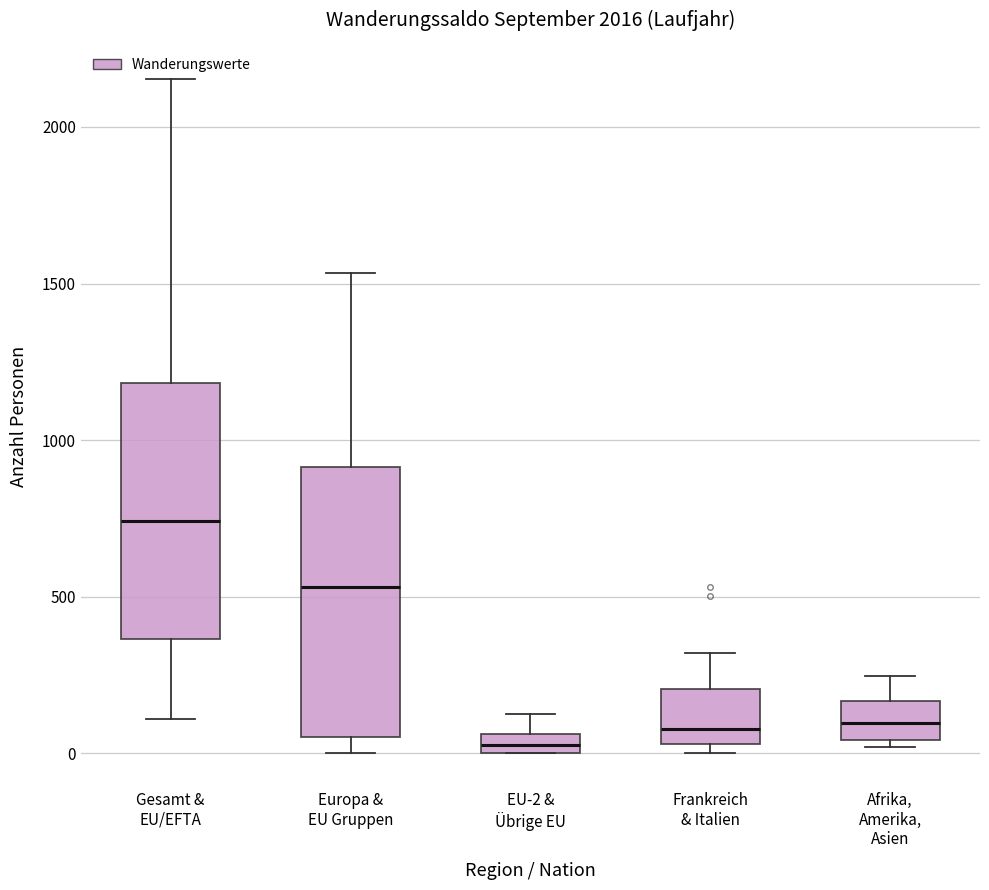

Where is the upper edge of the box for Afrika, Amerika, Asien on the y-axis? The values are not printed on the chart, so give them approximately, as read against the axis.

150